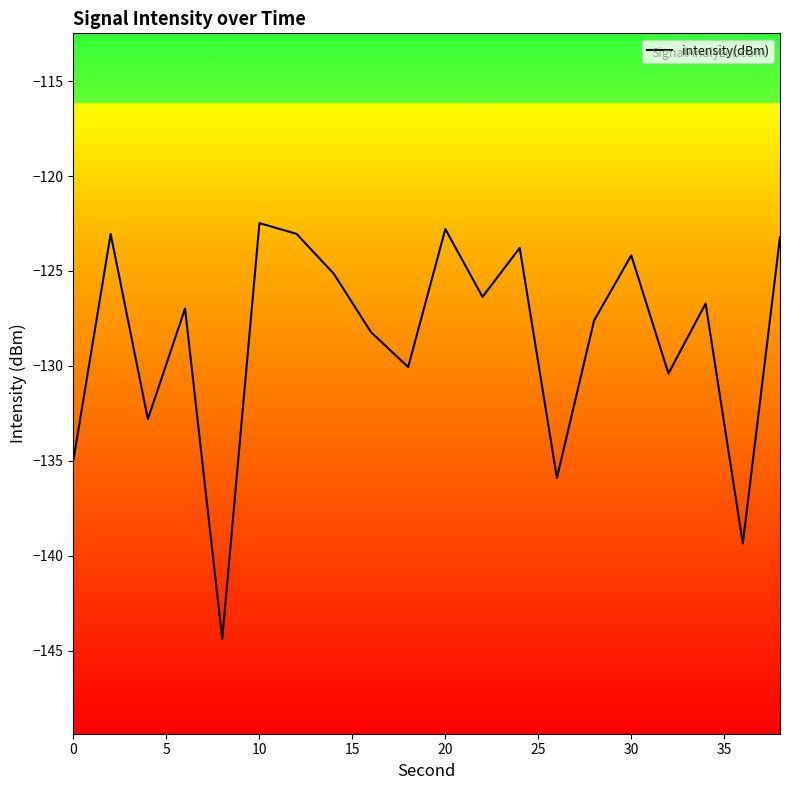

Reading left to right, list all the values displayed in this chart.

-134.9	-123.0	-132.8	-127.0	-144.4	-122.5	-123.0	-125.1	-128.2	-130.1	-122.8	-126.4	-123.8	-135.9	-127.6	-124.2	-130.4	-126.7	-139.4	-123.2